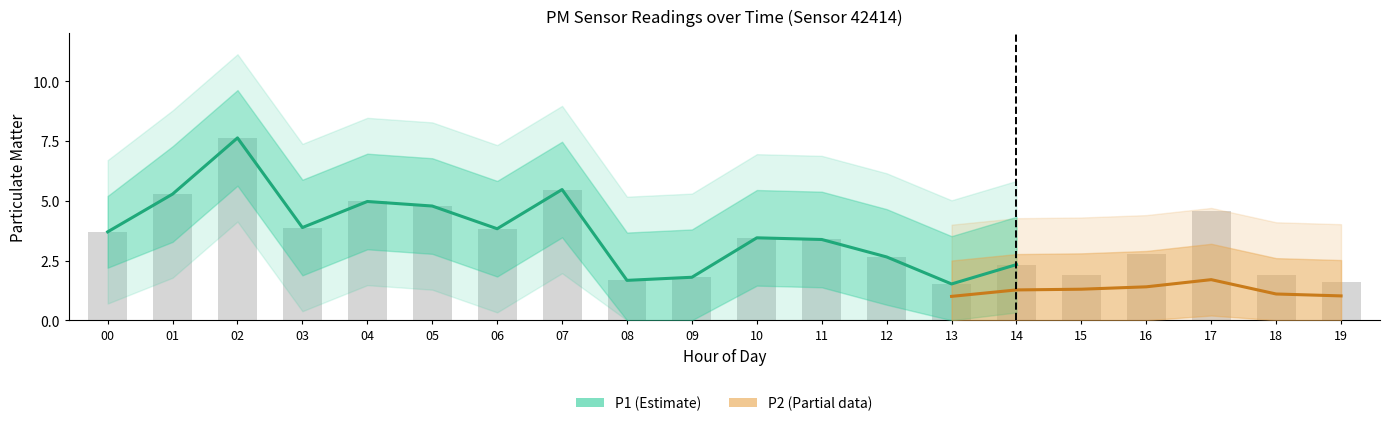

What is the difference between the values at 17 and 00?

0.9